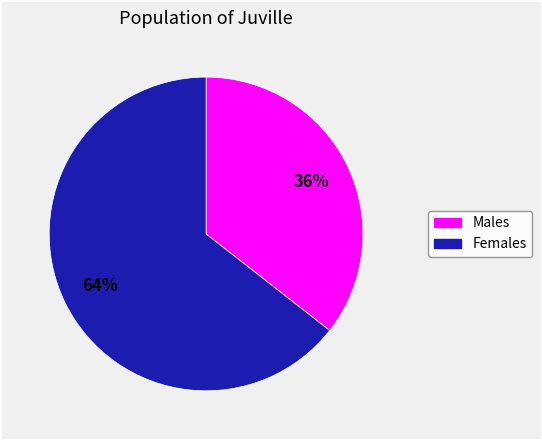

To the nearest percent, what is the average slice percentage?

50%